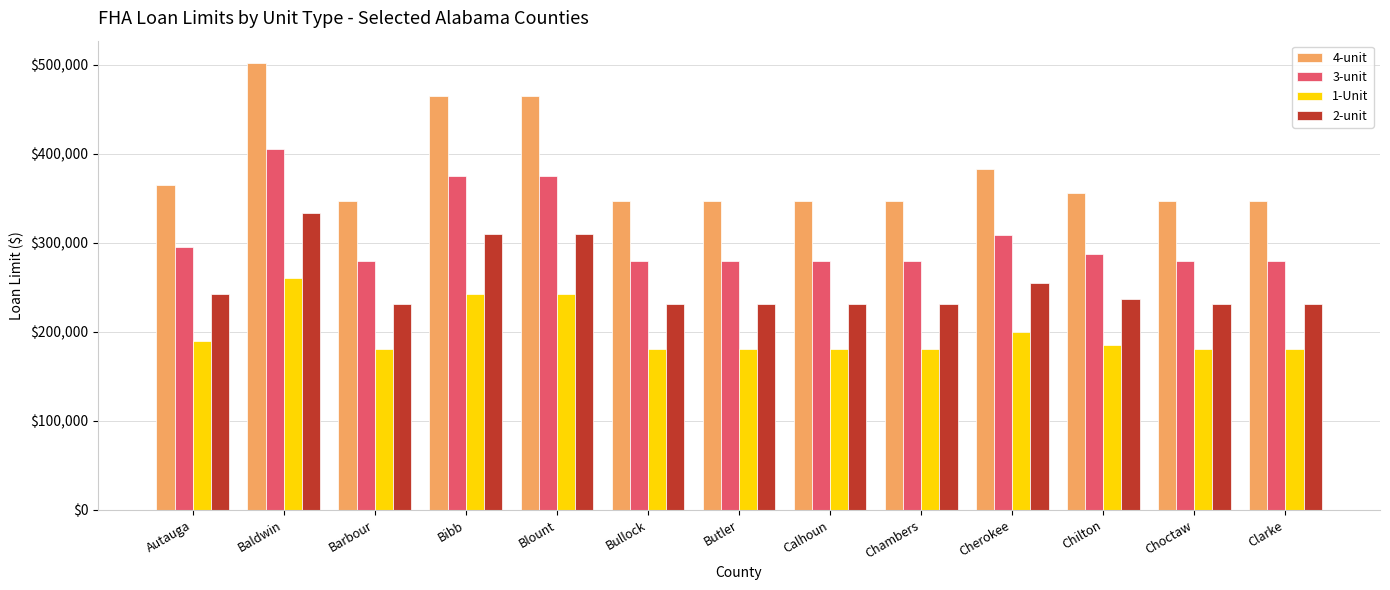

How many bars are there in total?

52